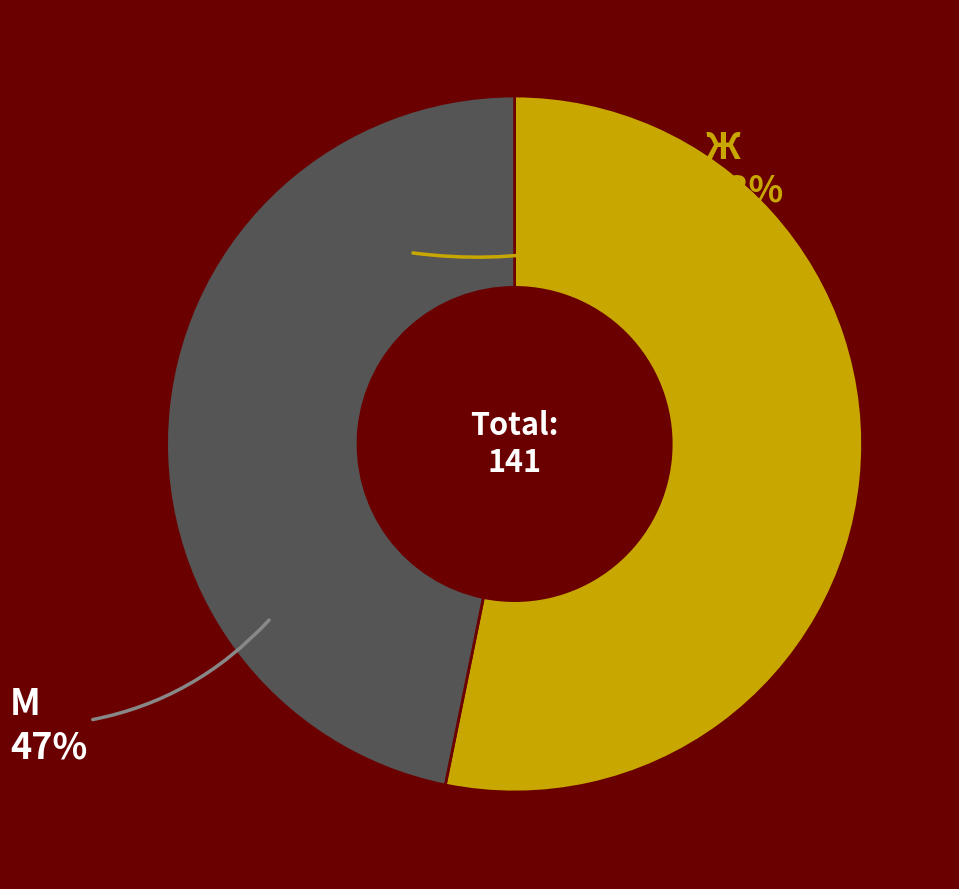

Does any single category account for the majority?

Yes